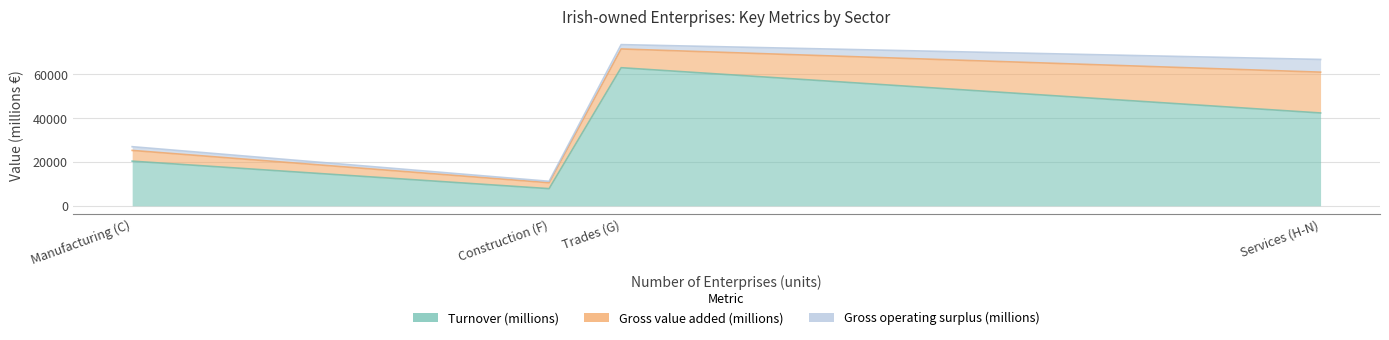

Does the chart have visible grid lines?

Yes